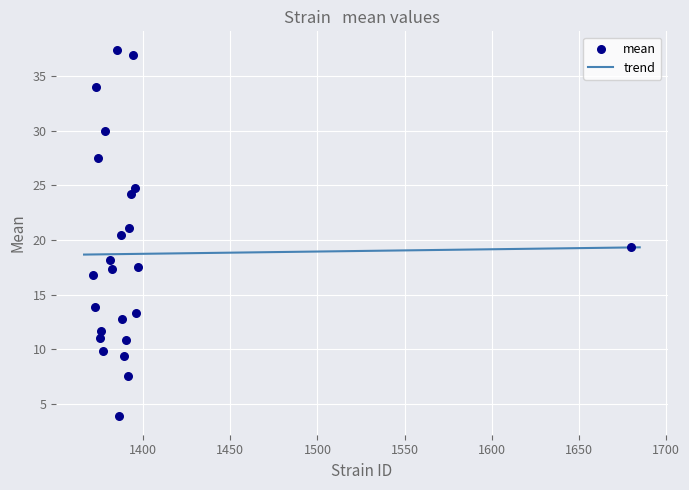

What is the range of X values (max minus min)?

309.0